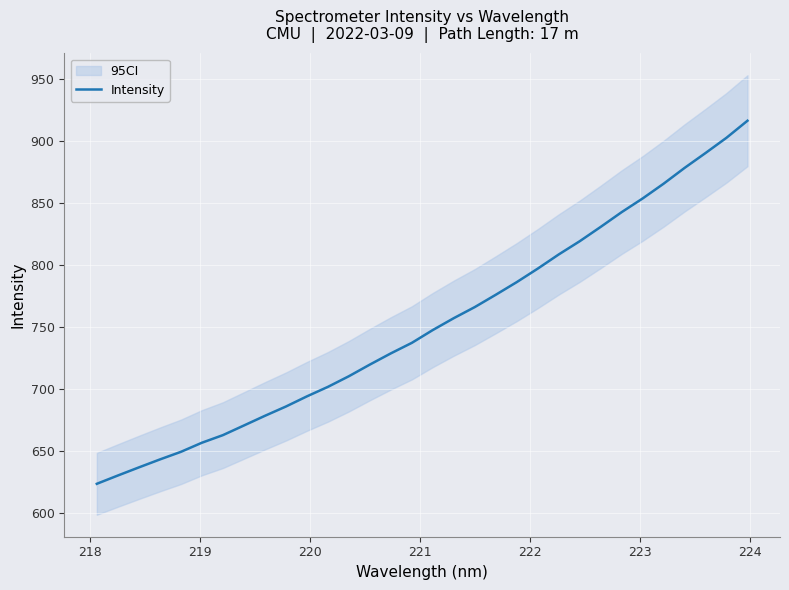

What is the lowest value of the Intensity series?

623.4